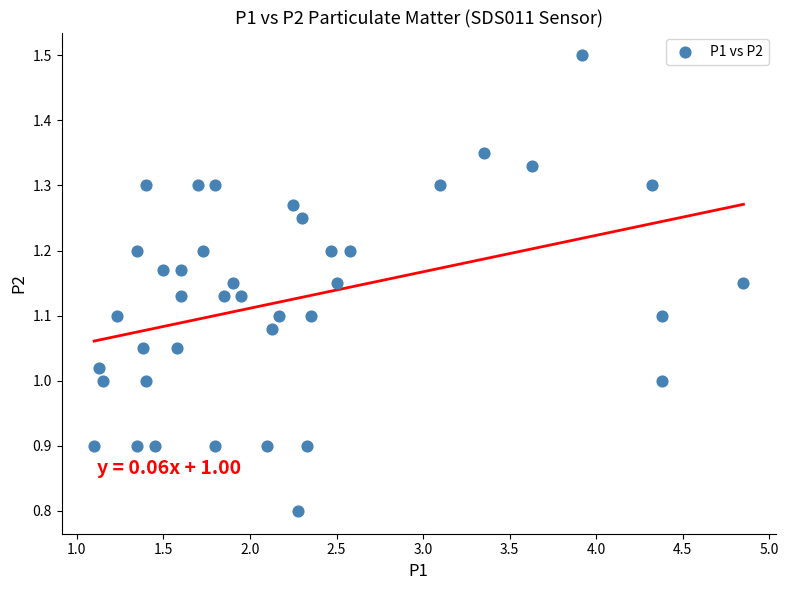

What is the range of Y values (max minus min)?

0.7